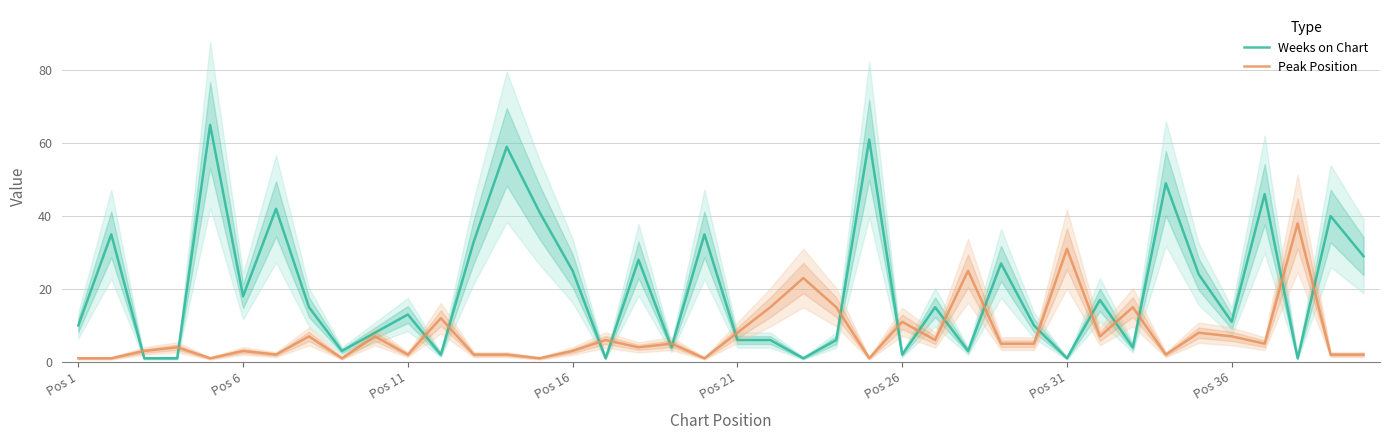

How many distinct data groups are displayed?

2